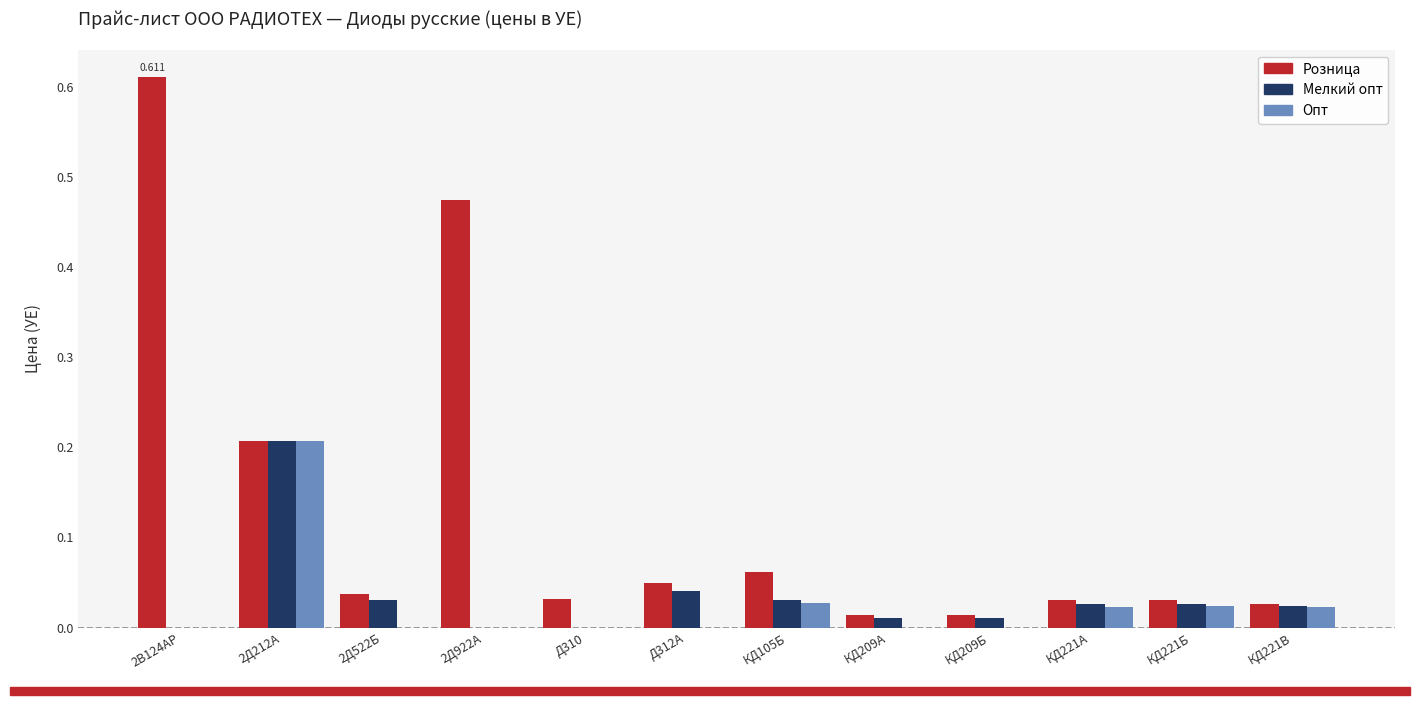

Which series has the largest total across all categories?

Розница